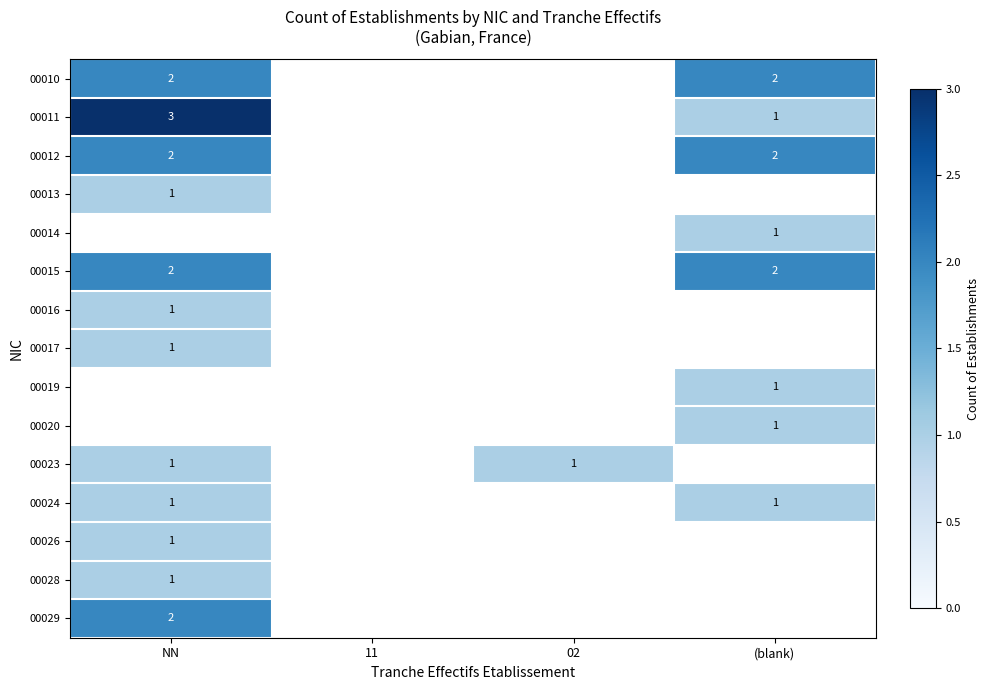

The value of 00019 at (blank) is 1. True or false?

True